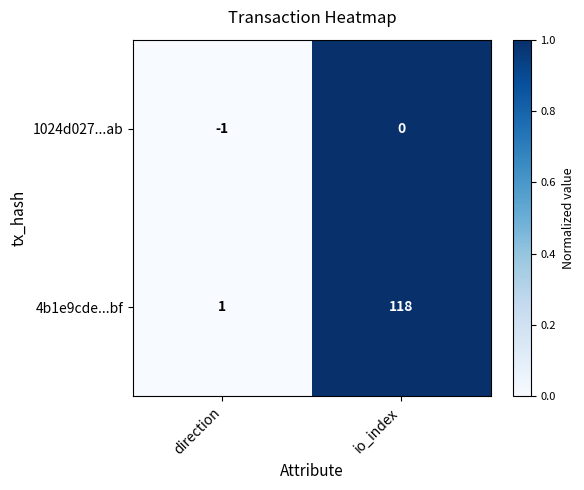

How many series are shown in this chart?

2